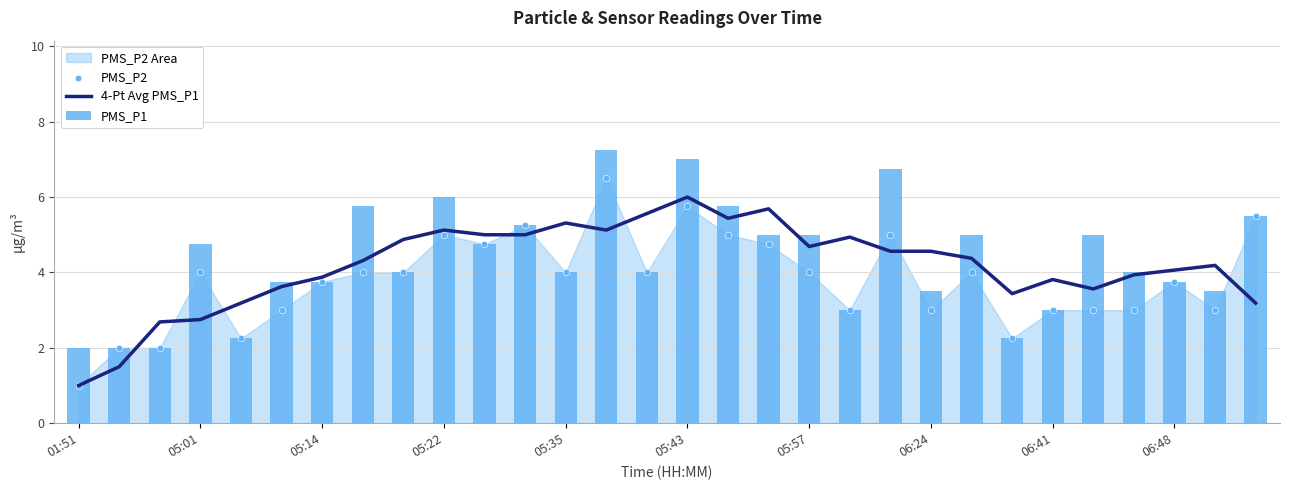

At which category is the sum across all series the highest?

13